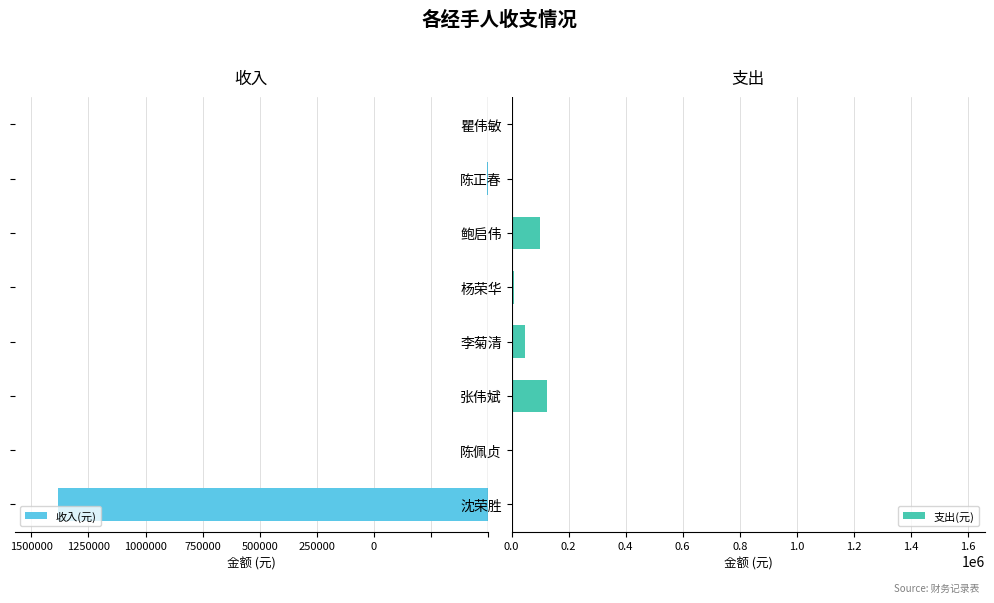

List the series in order of their peak value, highest first.

支出(元), 收入(元)